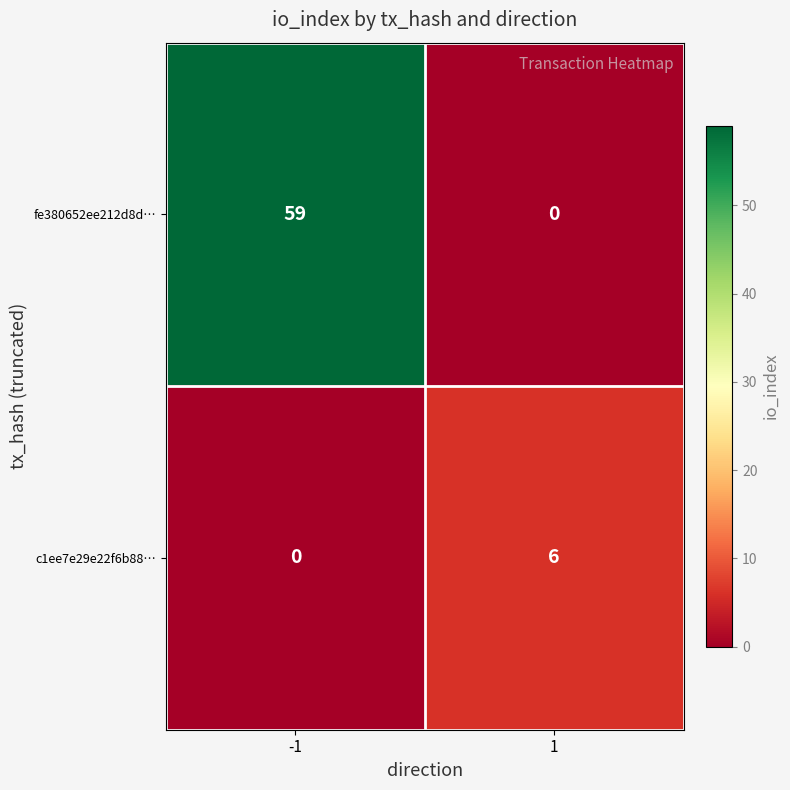

At which category is the sum across all series the highest?

-1